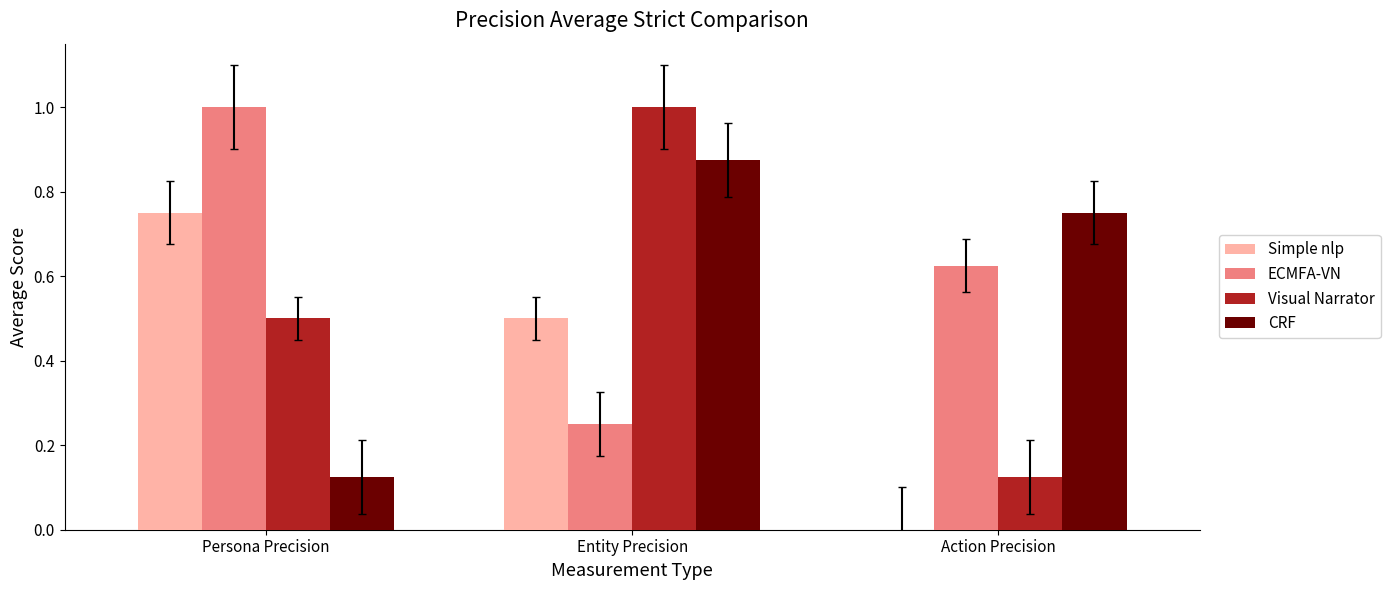

At which category is the sum across all series the highest?

Entity Precision